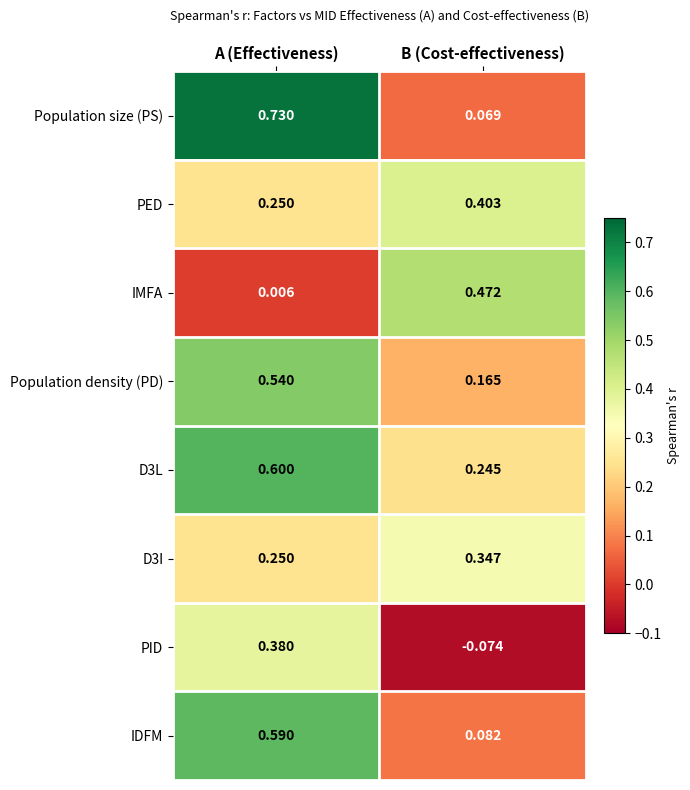

Where is Population density (PD) nearest to the value 0?

B (Cost-effectiveness)